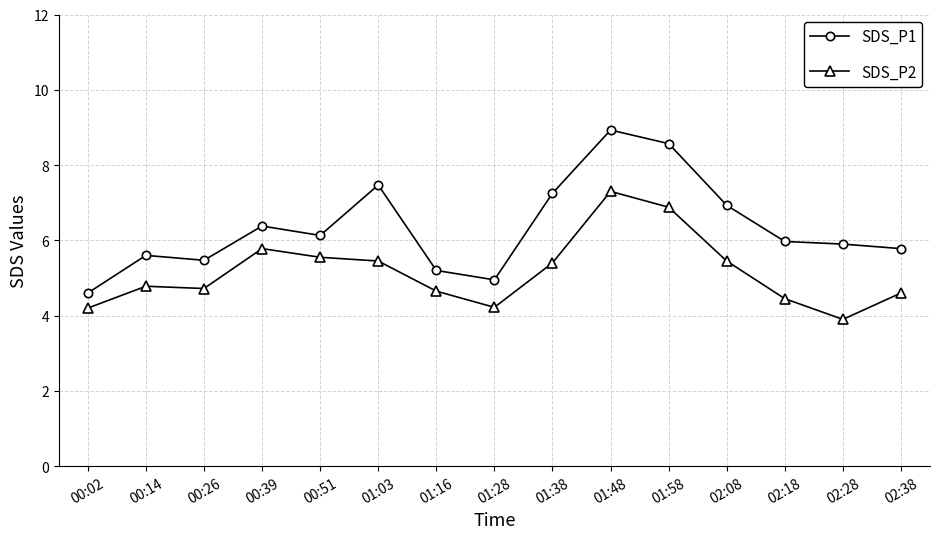

How many data points in SDS_P1 are above 5?

13